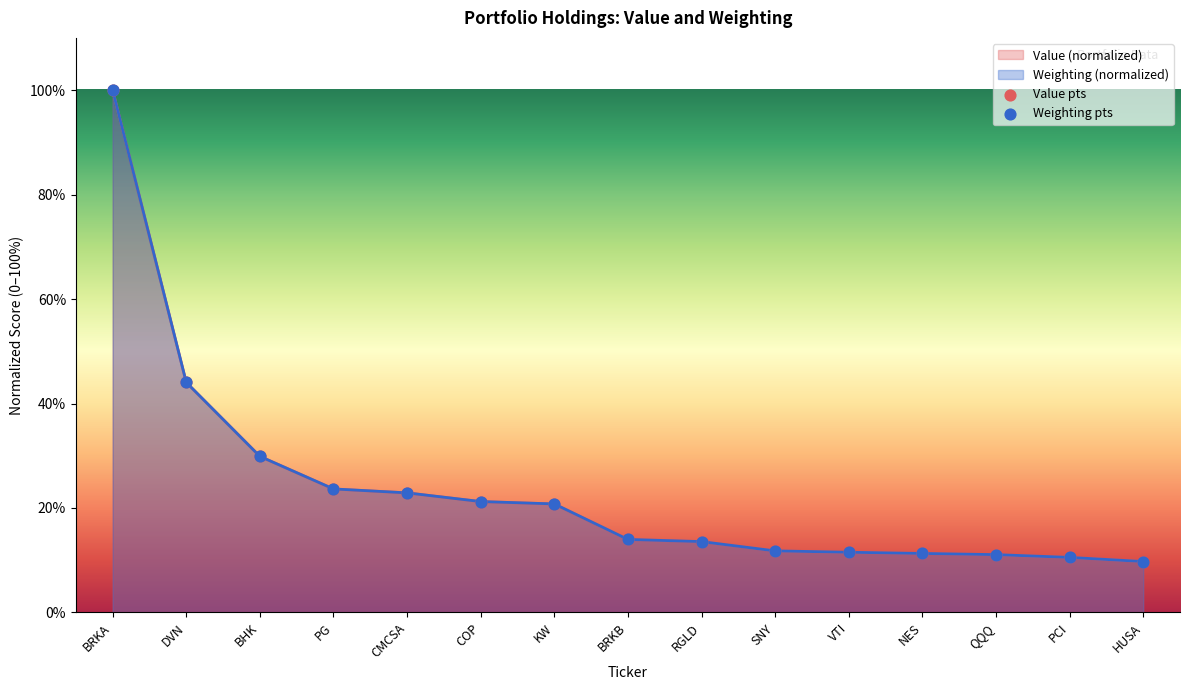

At how many categories does at least one series exceed 88?

1